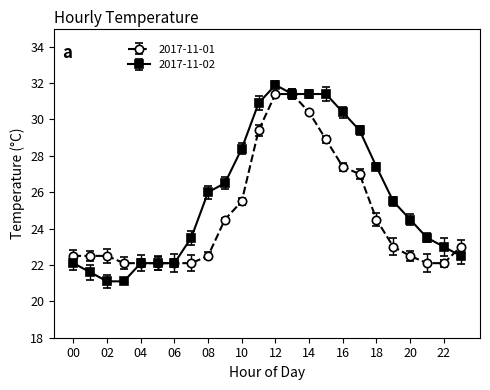

Reading left to right, what are all the values shown in this chart?

2017-11-01: 00=22.5	01=22.5	02=22.5	03=22.1	04=22.1	05=22.1	06=22.1	07=22.1	08=22.5	09=24.5	10=25.5	11=29.4	12=31.4	13=31.4	14=30.4	15=28.9	16=27.4	17=27.0	18=24.5	19=23.0	20=22.5	21=22.1	22=22.1	23=23.0
2017-11-02: 00=22.1	01=21.6	02=21.1	03=21.1	04=22.1	05=22.1	06=22.1	07=23.5	08=26.0	09=26.5	10=28.4	11=30.9	12=31.9	13=31.4	14=31.4	15=31.4	16=30.4	17=29.4	18=27.4	19=25.5	20=24.5	21=23.5	22=23.0	23=22.5